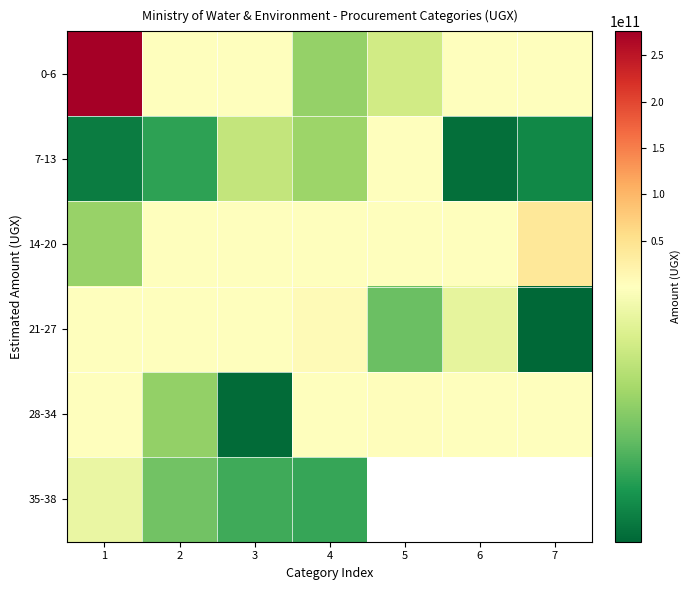

Count the number of categories in the chart.

7